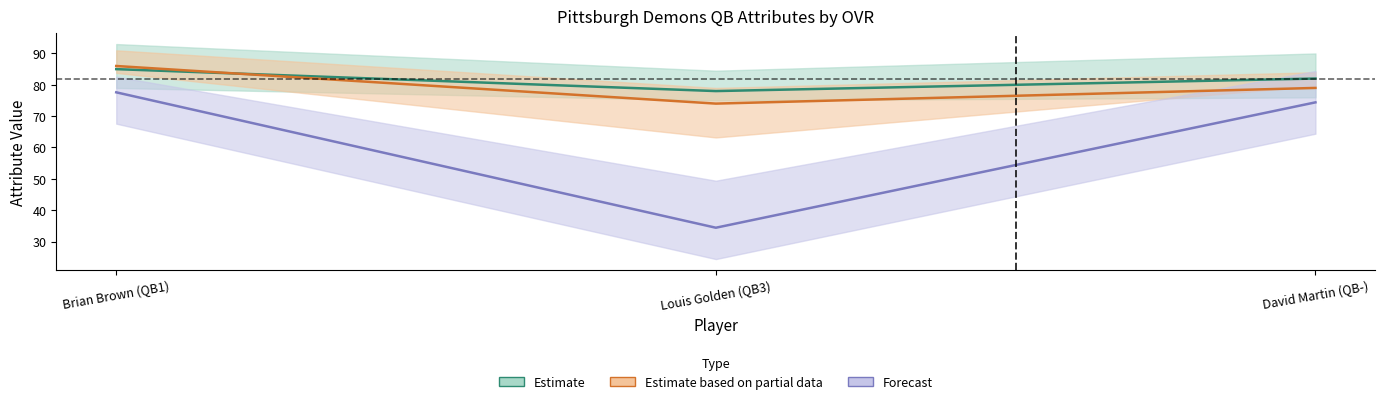

At how many categories does at least one series exceed 66?

3